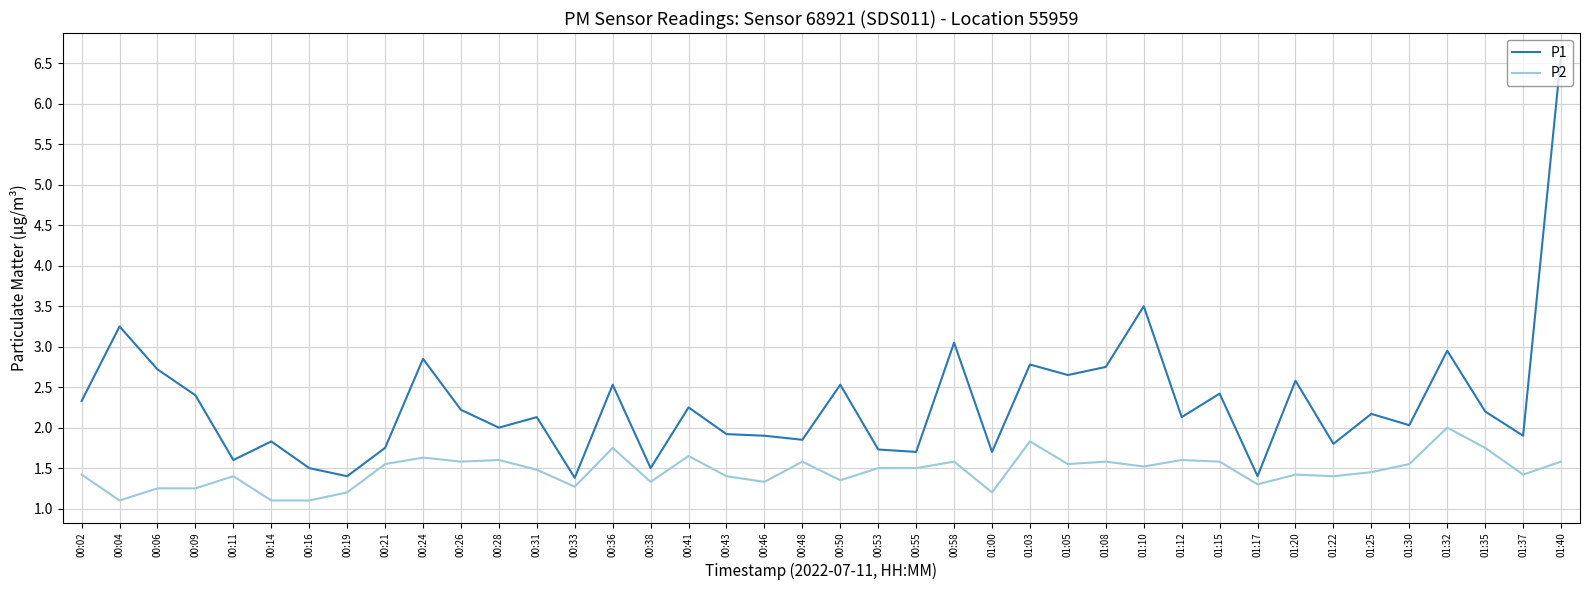

At how many categories does at least one series exceed 1?

40